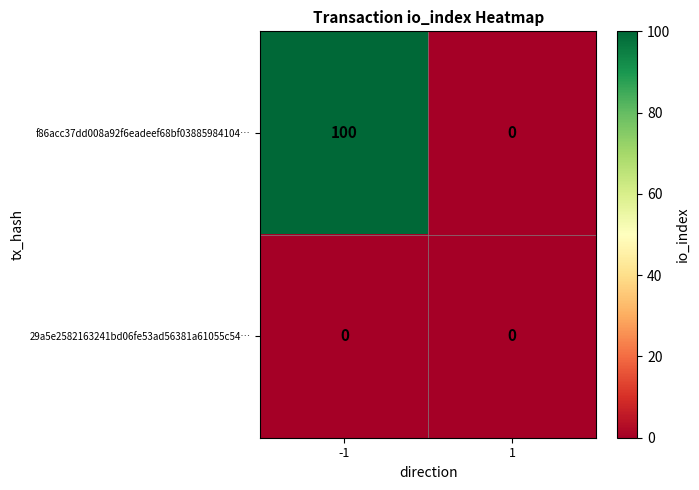

At -1, list the series in order from largest to smallest.

f86acc37dd008a92f6eadeef68bf03885984104…, 29a5e2582163241bd06fe53ad56381a61055c54…